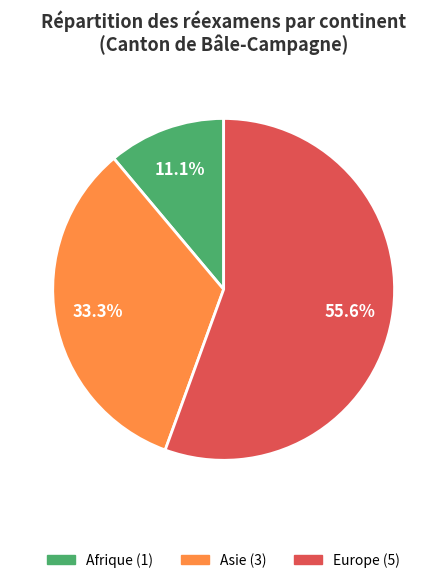

Is there any slice that represents more than half of the pie?

Yes